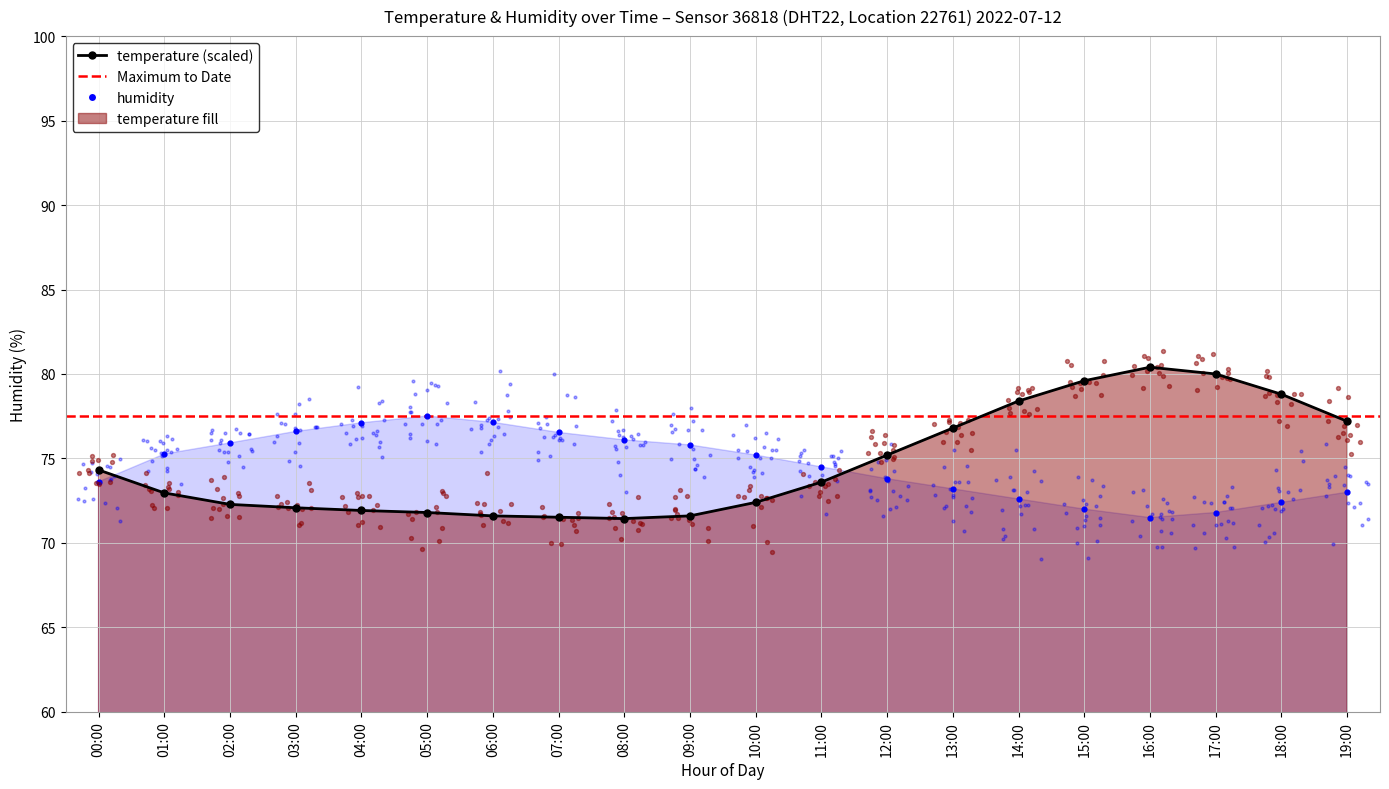

Which series has the largest total across all categories?

temperature